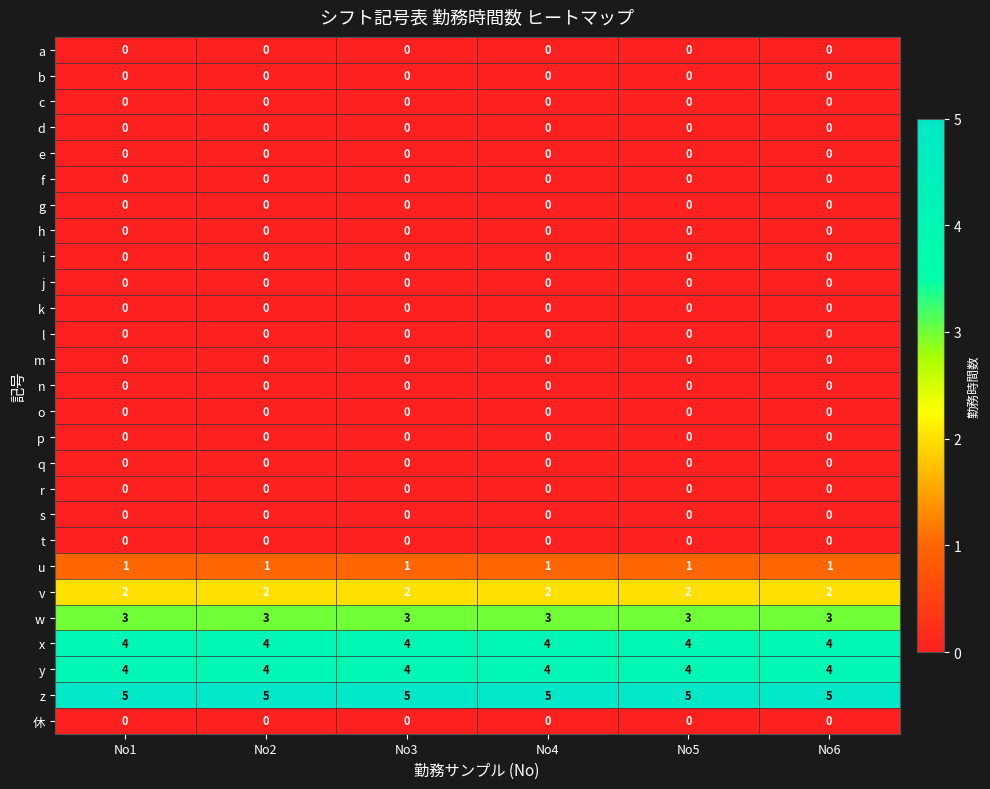

Which series has the largest total across all categories?

z